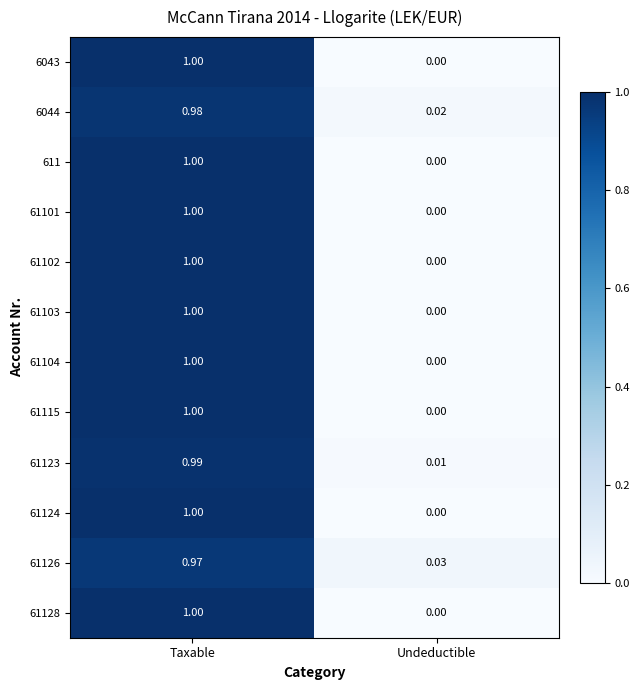

At which category is the sum across all series the highest?

Taxable